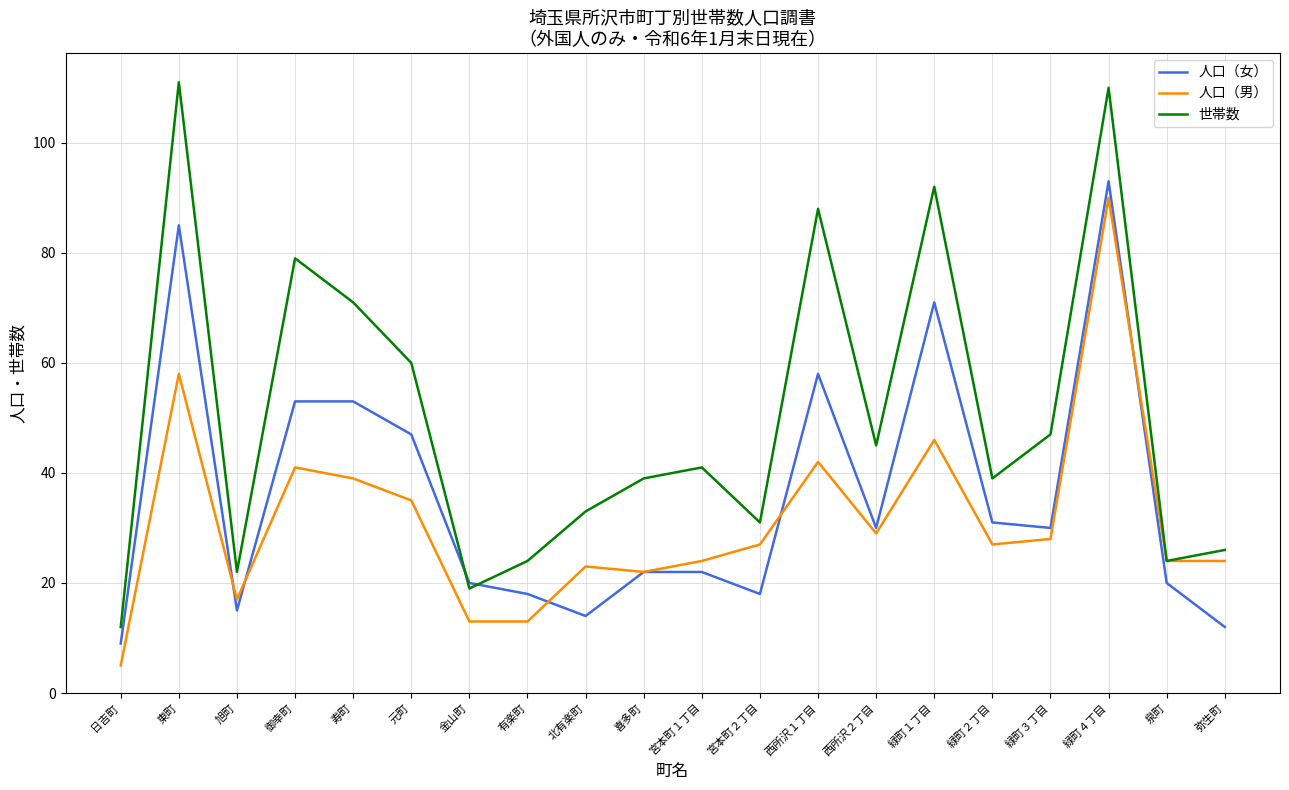

At which category is the sum across all series the highest?

緑町４丁目